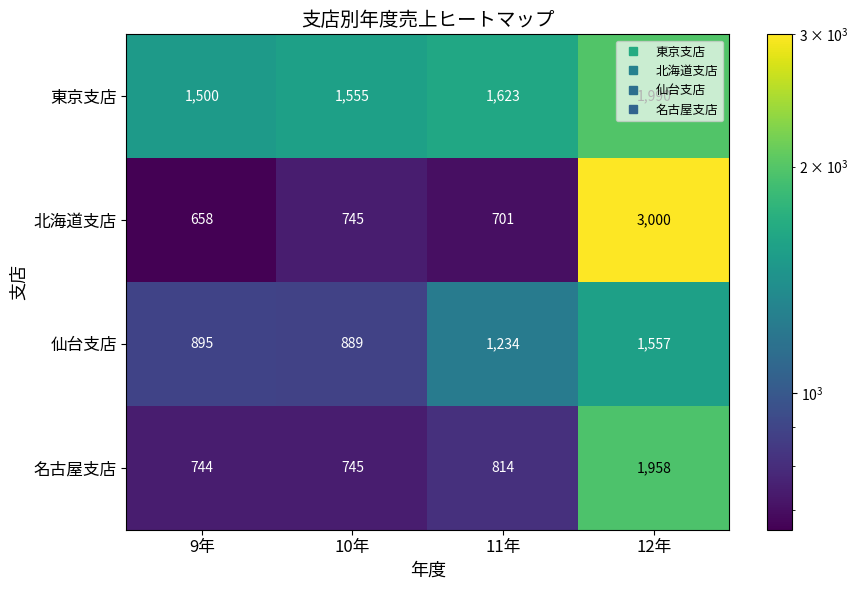

Which label corresponds to the smallest value in the chart?

9年